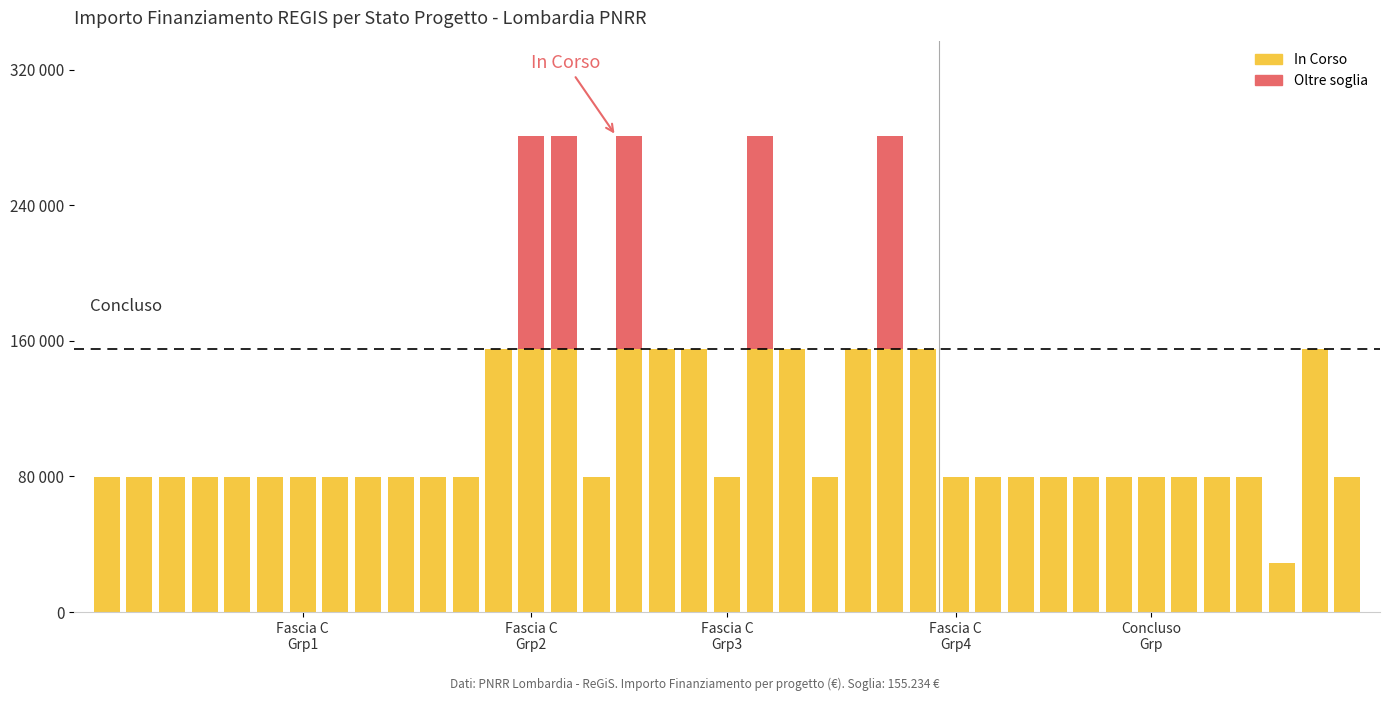

What is the difference between the second highest and second lowest values?

75312